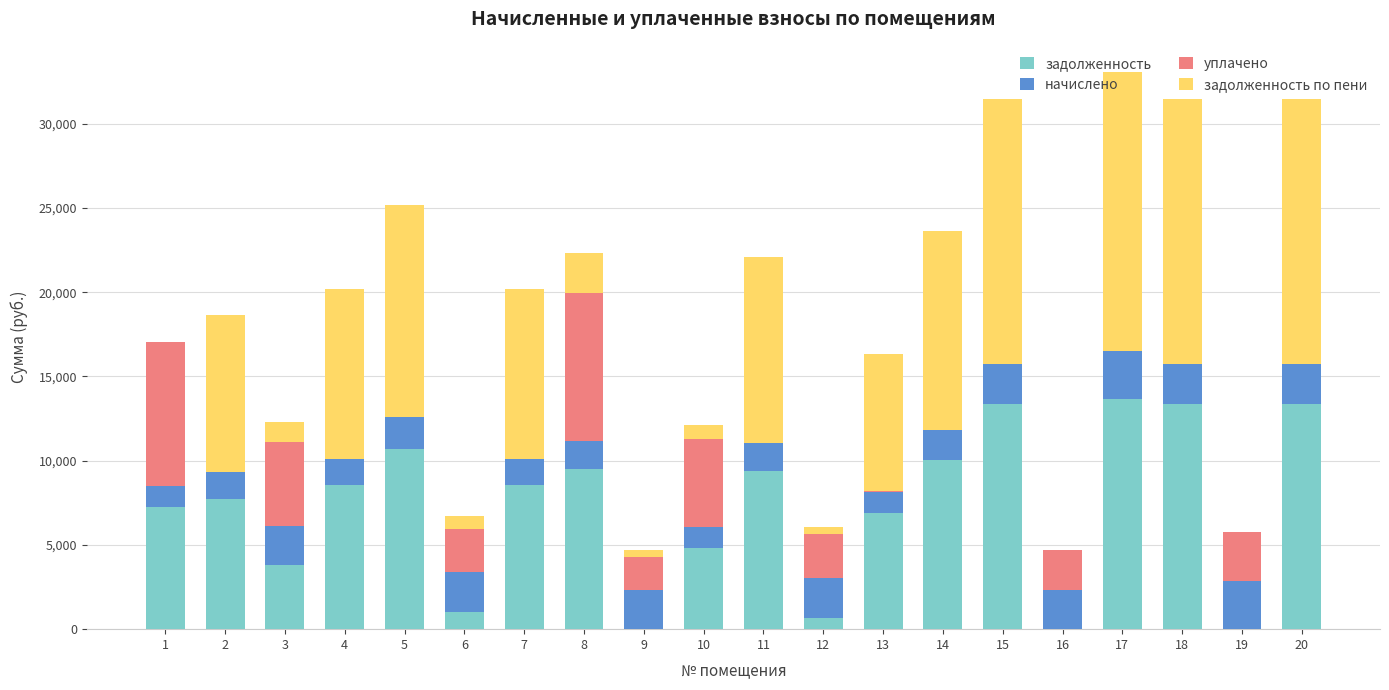

What is the total value across all series at 8?

22330.4